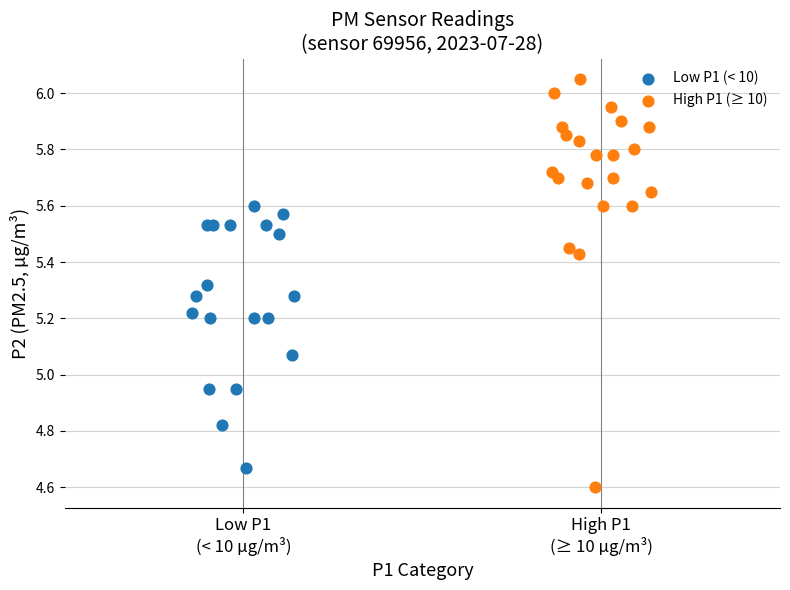

Which series contains the lowest Y value?

High P1 (≥ 10)